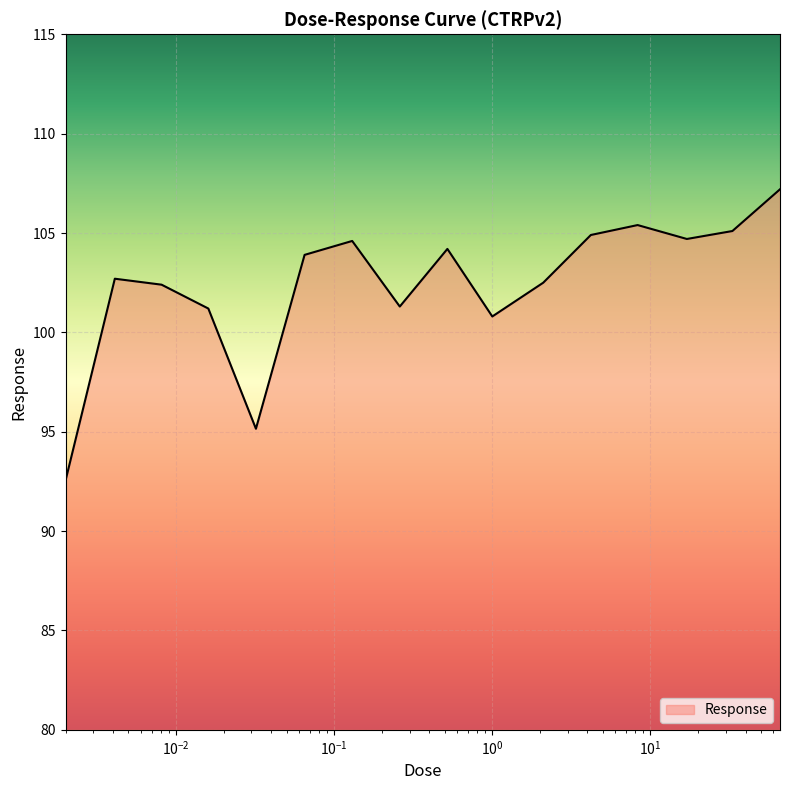

What is the minimum value shown in the chart?

92.5